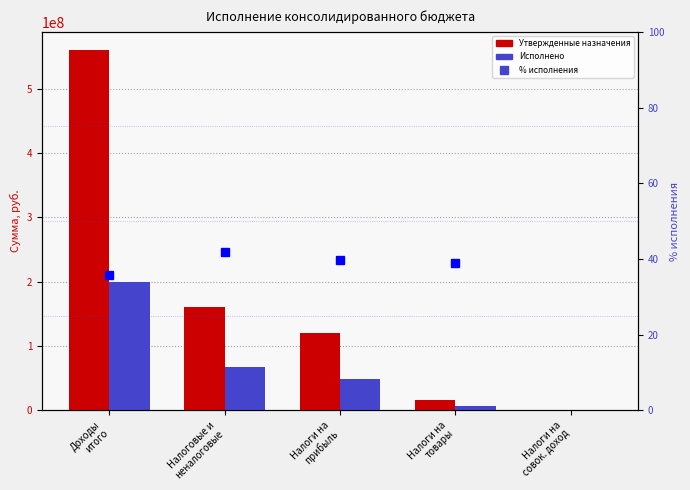

Which has a higher value, Налоги на
прибыль or Доходы
итого?

Доходы
итого